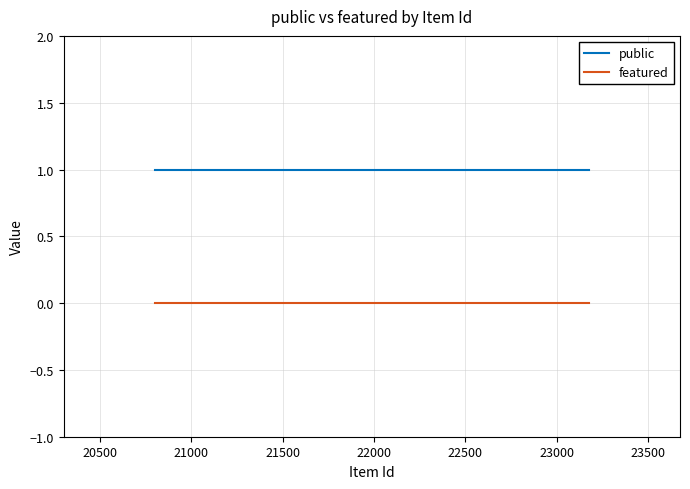

What is the sum of the public values at 21000 and 20500?

2